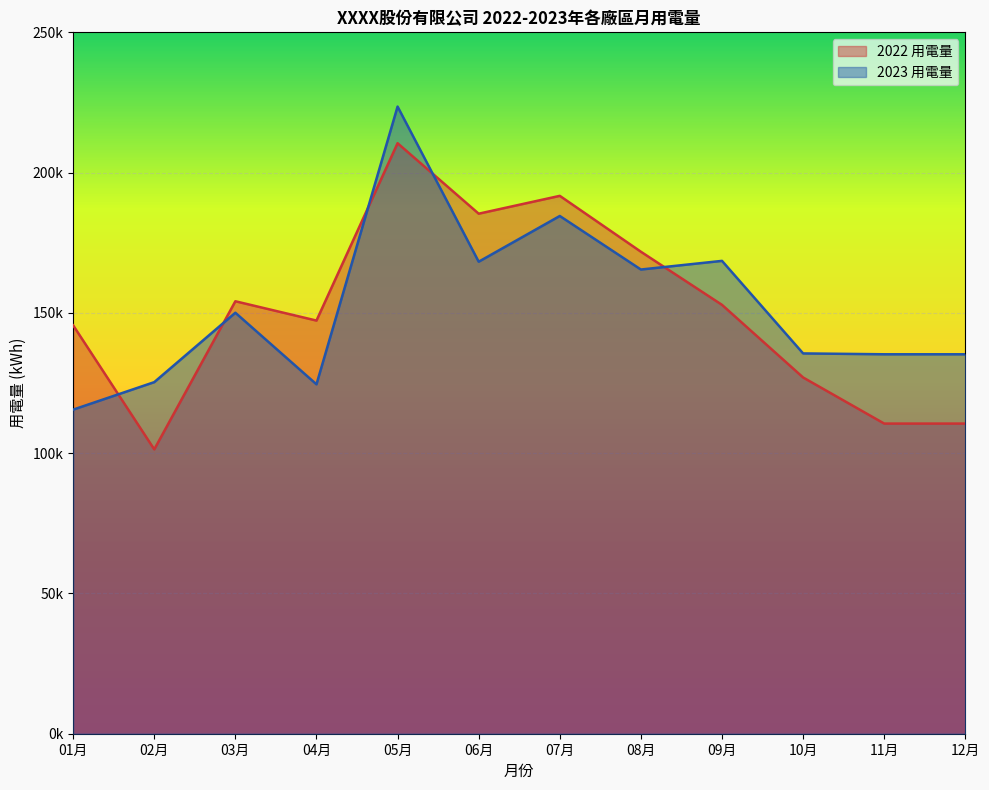

What is the sum of all 2022 用電量 values?

1808609.7